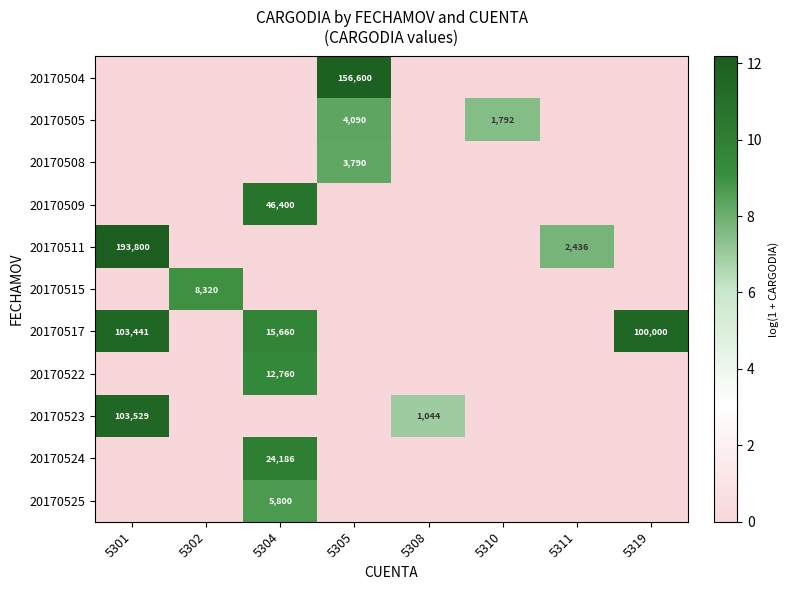

Is it true that 20170509 equals 46400 at 5304?

True